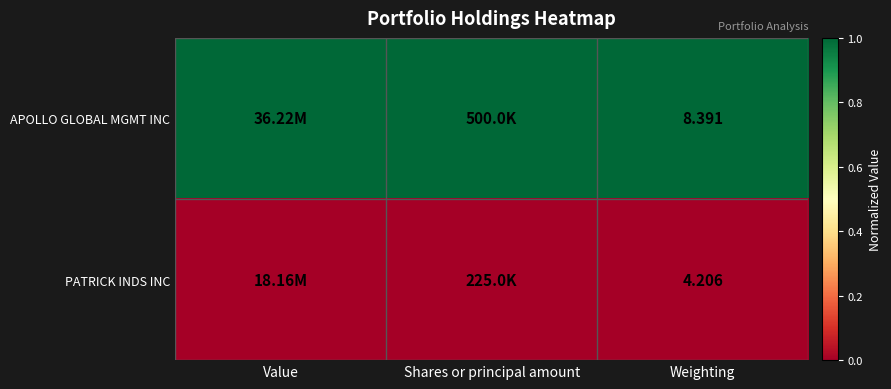

What is the total value across all series at Weighting?

12.6